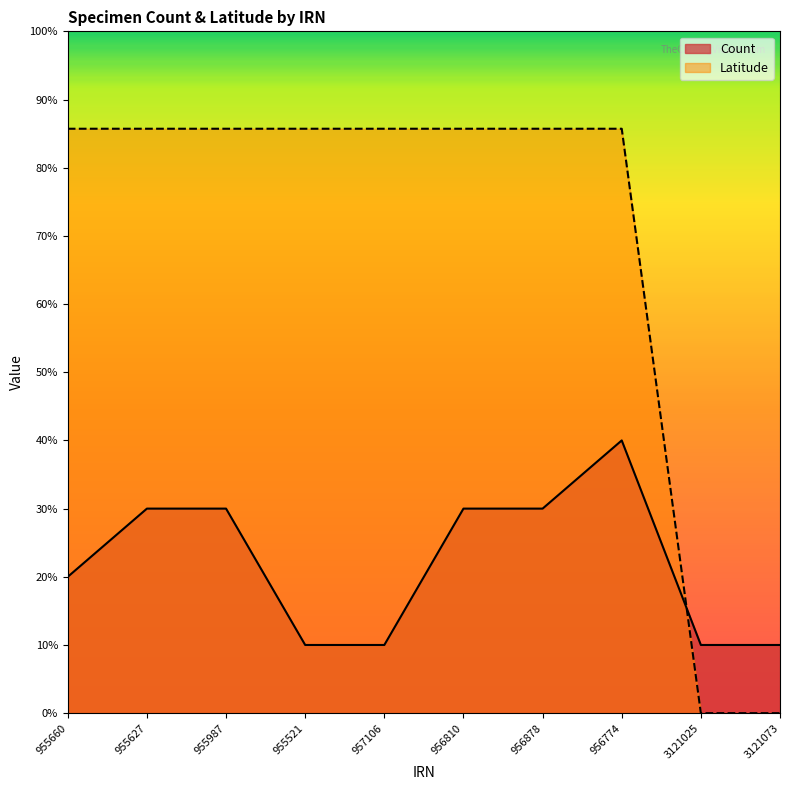

How many intersections are there between Count and Latitude?

1